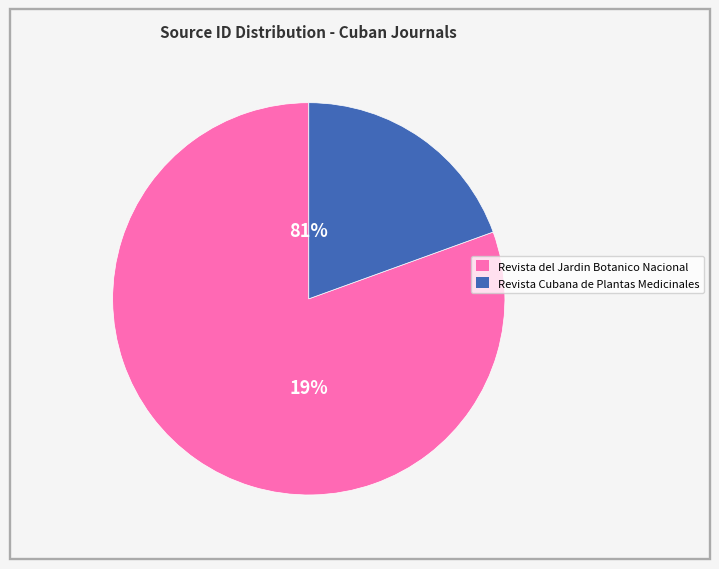

To the nearest percent, what percentage of the pie is Revista del Jardin Botanico Nacional?

81%